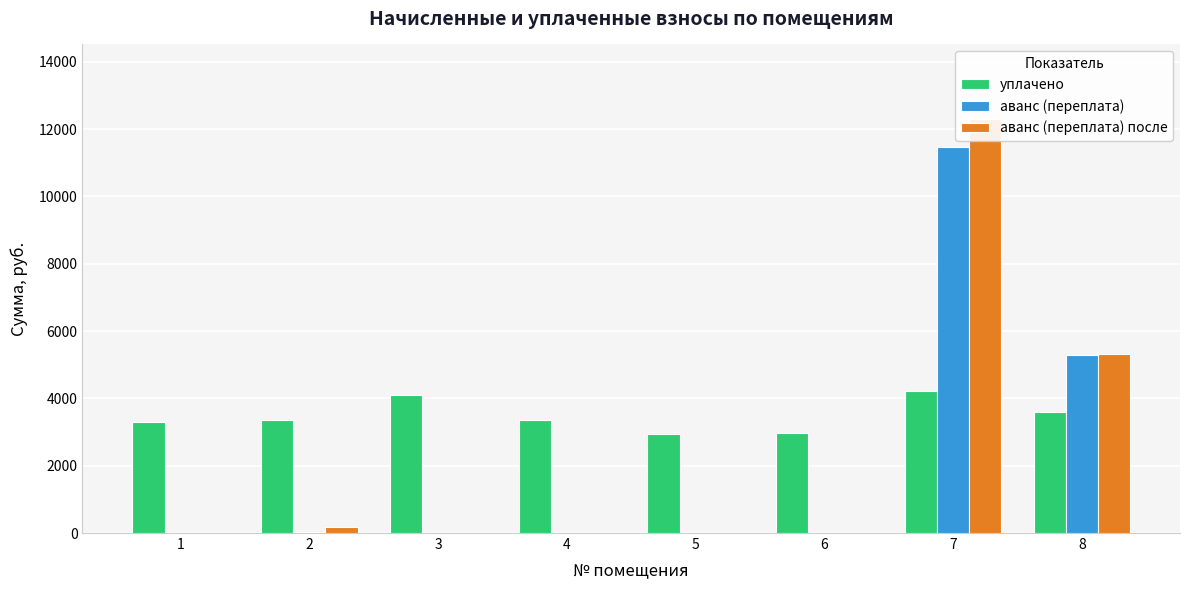

How many bars are there in total?

24